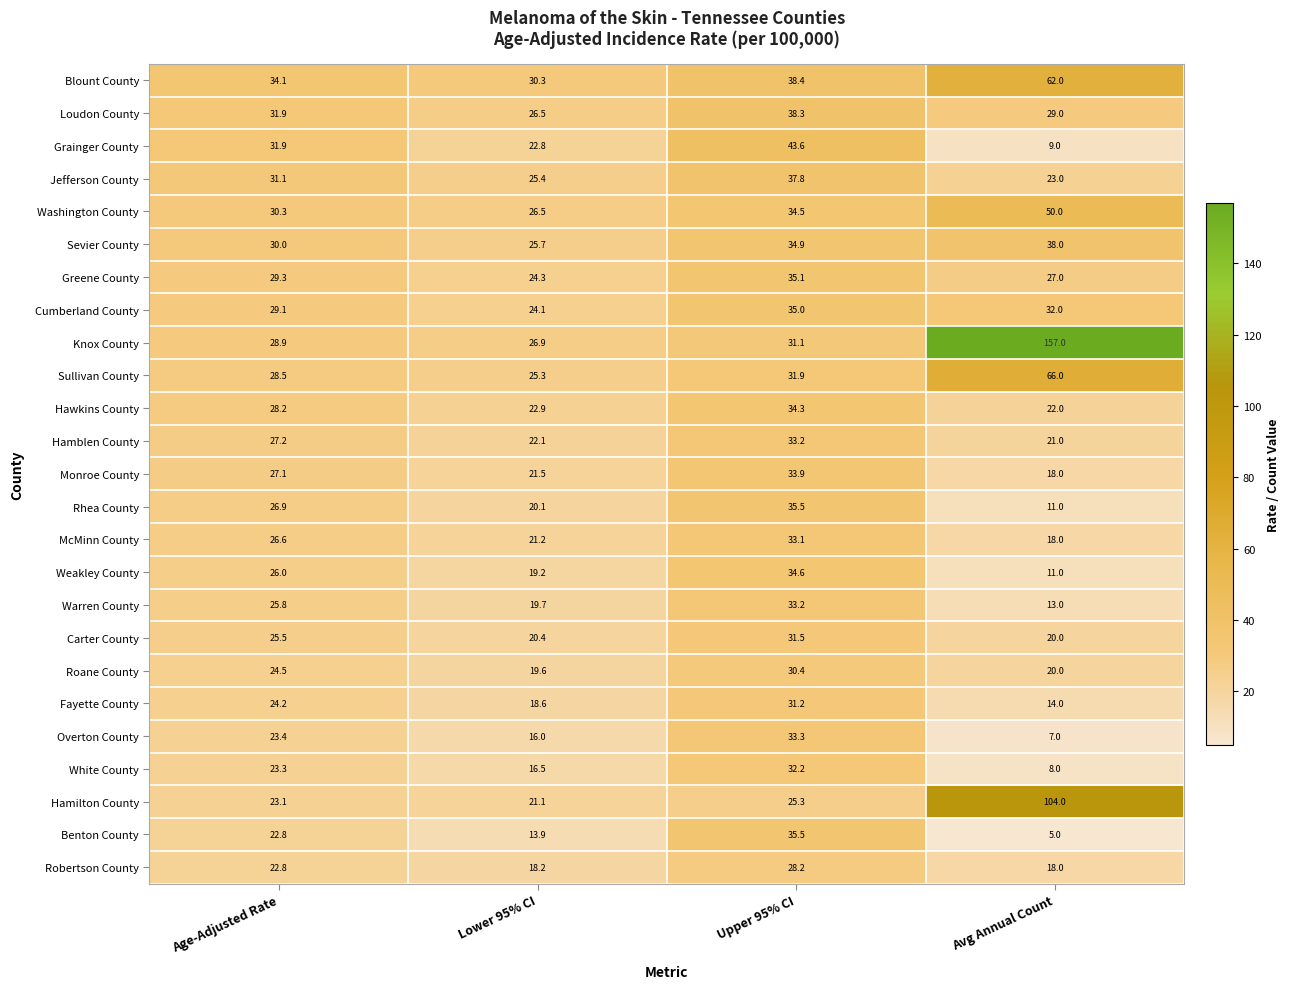

What is the sum of the Washington County values at Lower 95% CI and Avg Annual Count?

76.5